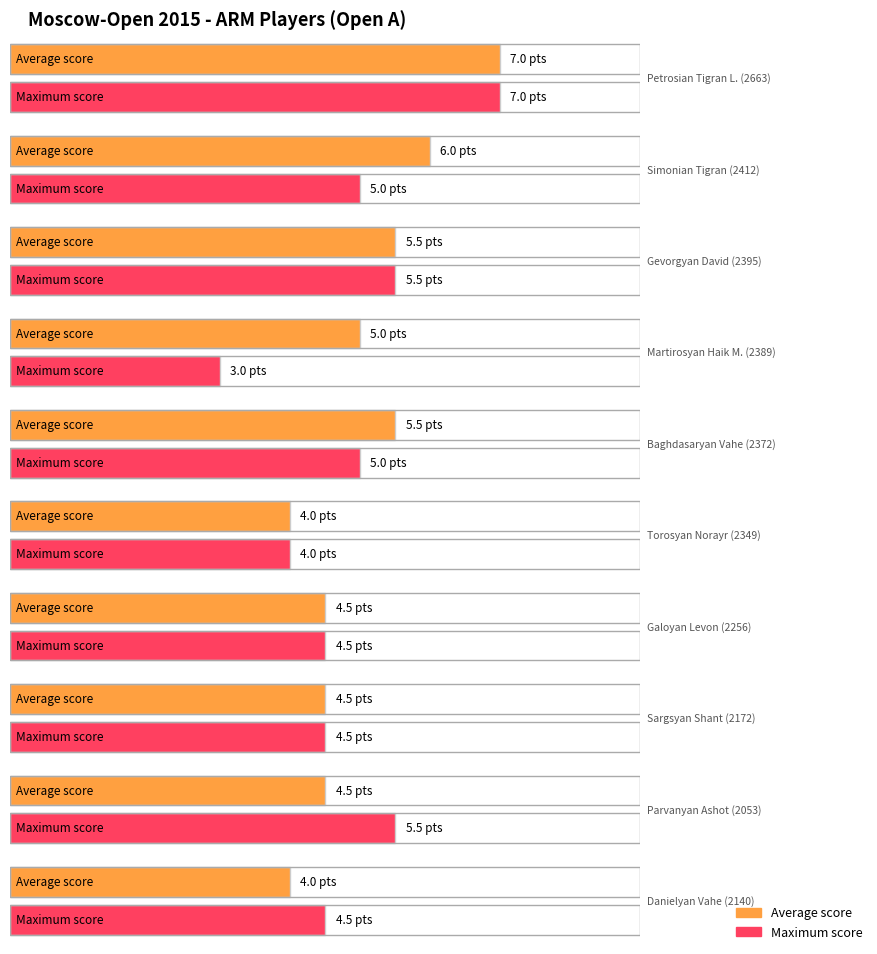

At which label is Average utilization closest to 5?

Martirosyan Haik M.